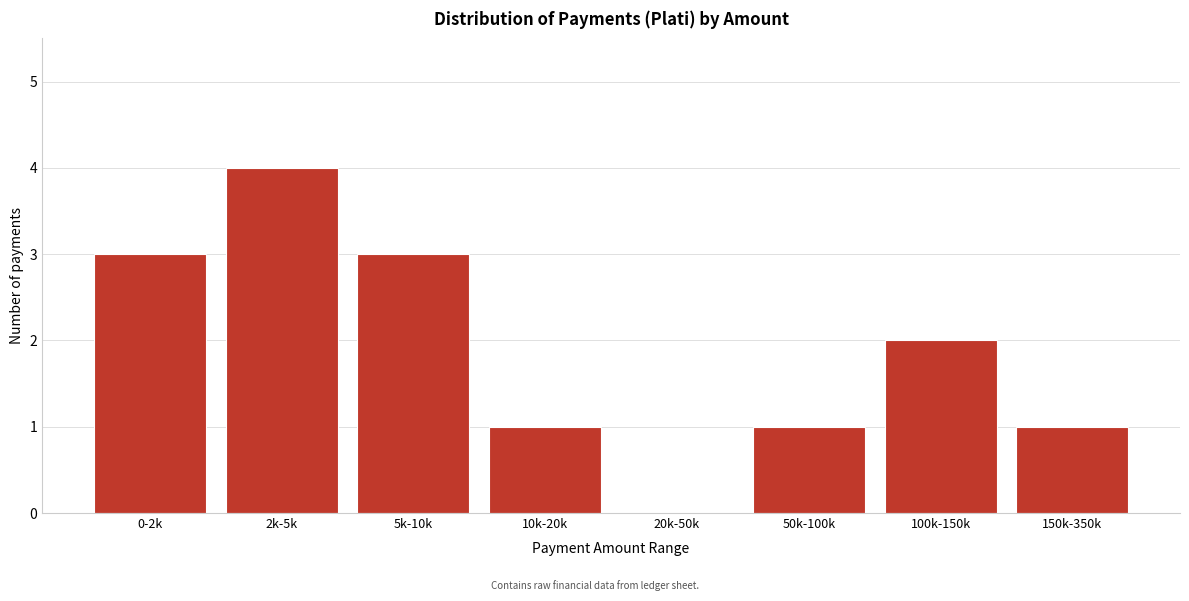

Reading right to left, what are all the values shown in this chart?

150k-350k=1	100k-150k=2	50k-100k=1	20k-50k=0	10k-20k=1	5k-10k=3	2k-5k=4	0-2k=3